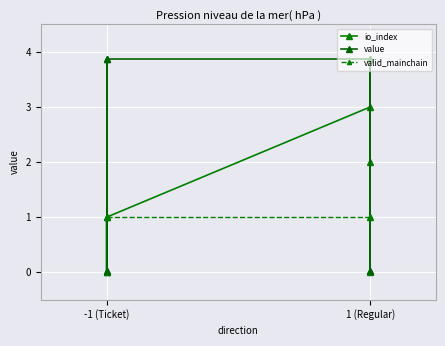

How many lines are shown in the chart?

3